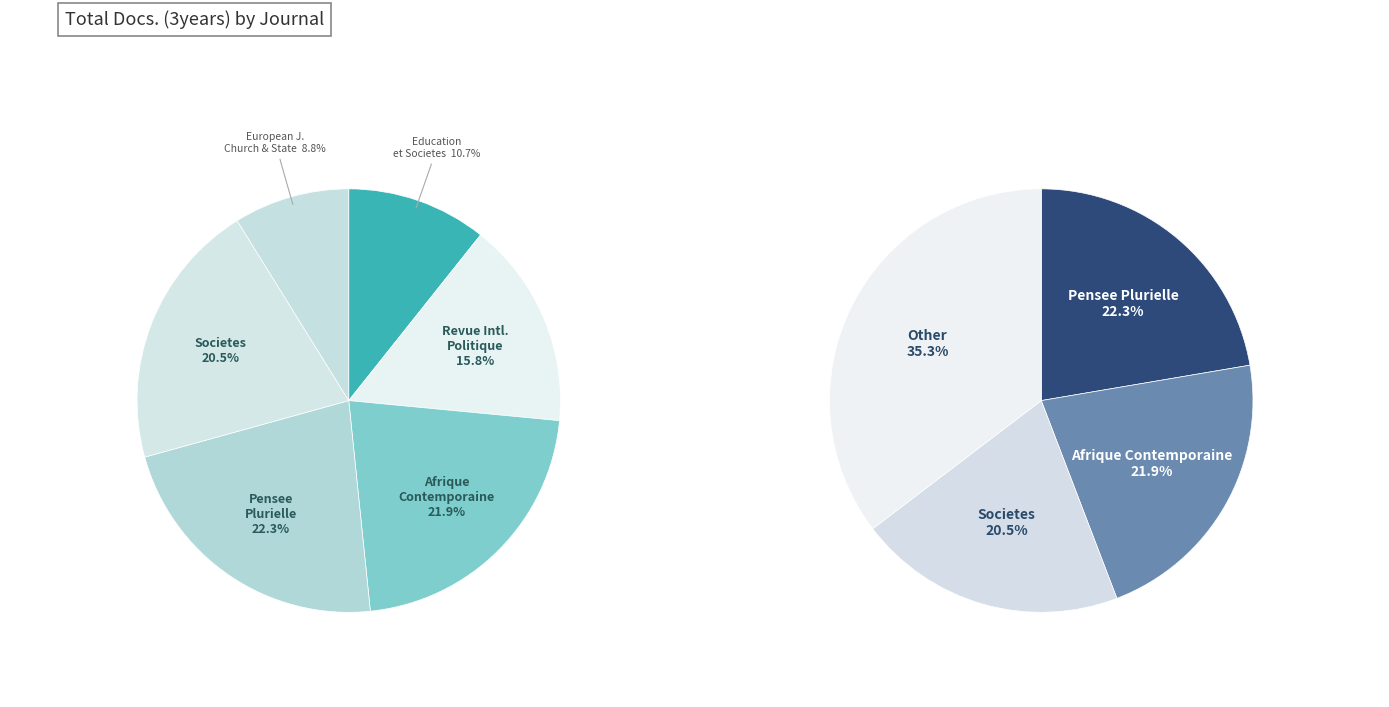

How many slices are in this pie chart?

6